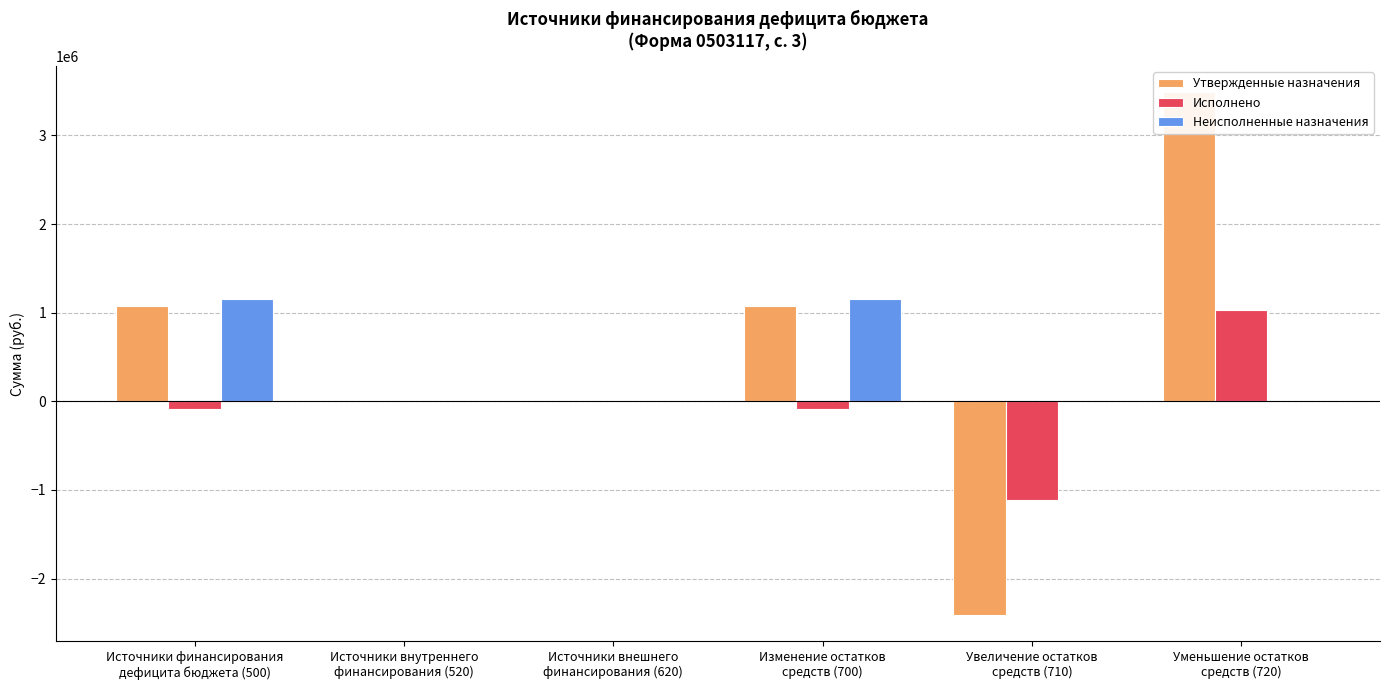

Reading left to right, list all the values displayed in this chart.

Утвержденные назначения: Источники финансирования
дефицита бюджета (500)=1073007.3	Источники внутреннего
финансирования (520)=0.0	Источники внешнего
финансирования (620)=0.0	Изменение остатков
средств (700)=1073007.3	Увеличение остатков
средств (710)=-2415080.0	Уменьшение остатков
средств (720)=3488087.3
Исполнено: Источники финансирования
дефицита бюджета (500)=-85387.8	Источники внутреннего
финансирования (520)=0.0	Источники внешнего
финансирования (620)=0.0	Изменение остатков
средств (700)=-85387.8	Увеличение остатков
средств (710)=-1112618.9	Уменьшение остатков
средств (720)=1027231.1
Неисполненные назначения: Источники финансирования
дефицита бюджета (500)=1158395.1	Источники внутреннего
финансирования (520)=0.0	Источники внешнего
финансирования (620)=0.0	Изменение остатков
средств (700)=1158395.1	Увеличение остатков
средств (710)=0.0	Уменьшение остатков
средств (720)=0.0